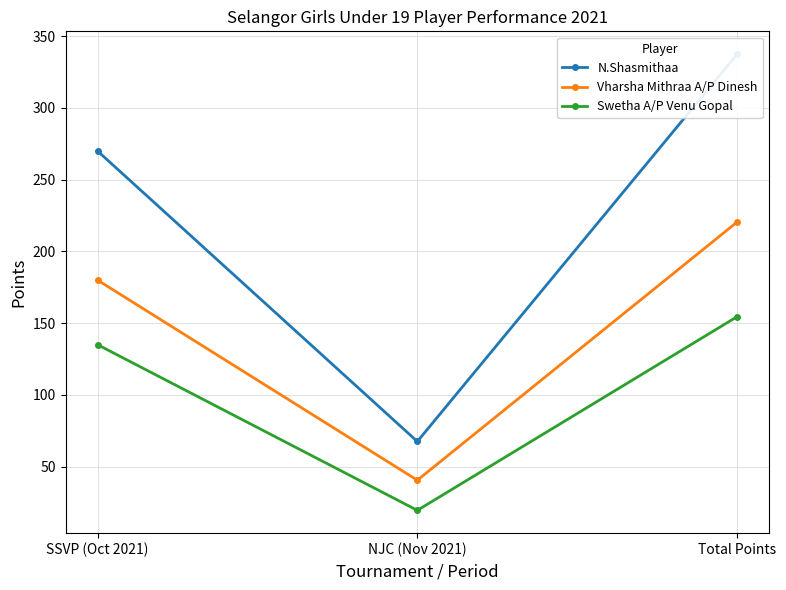

Is the value of Vharsha Mithraa A/P Dinesh at SSVP (Oct 2021) greater than the value of Swetha A/P Venu Gopal at Total Points?

Yes